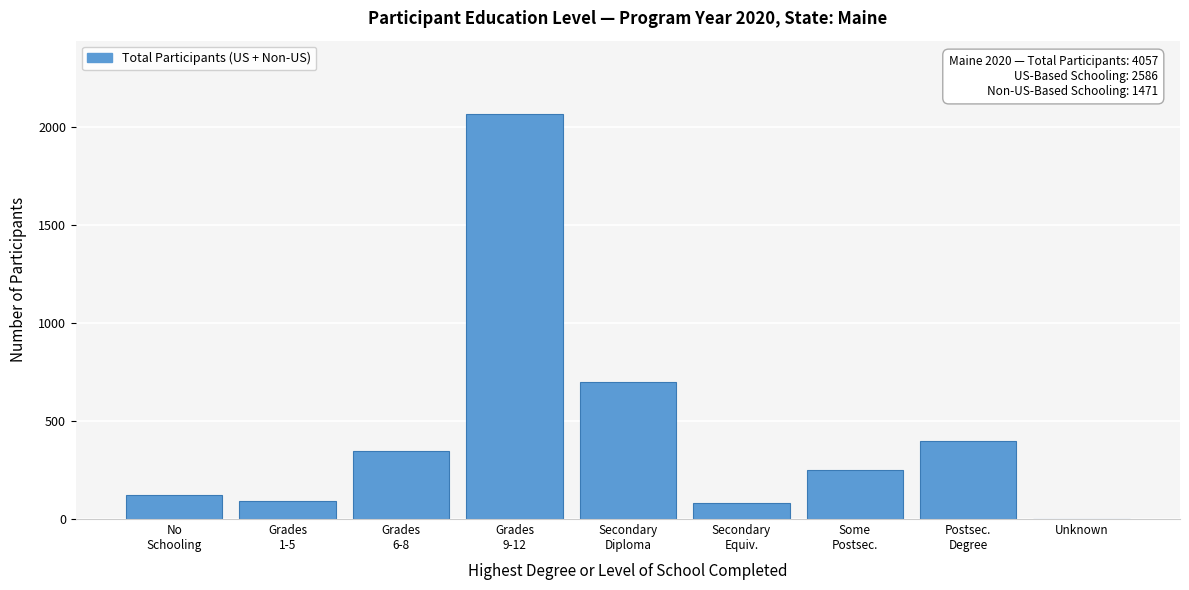

What is the greatest value displayed?

2067